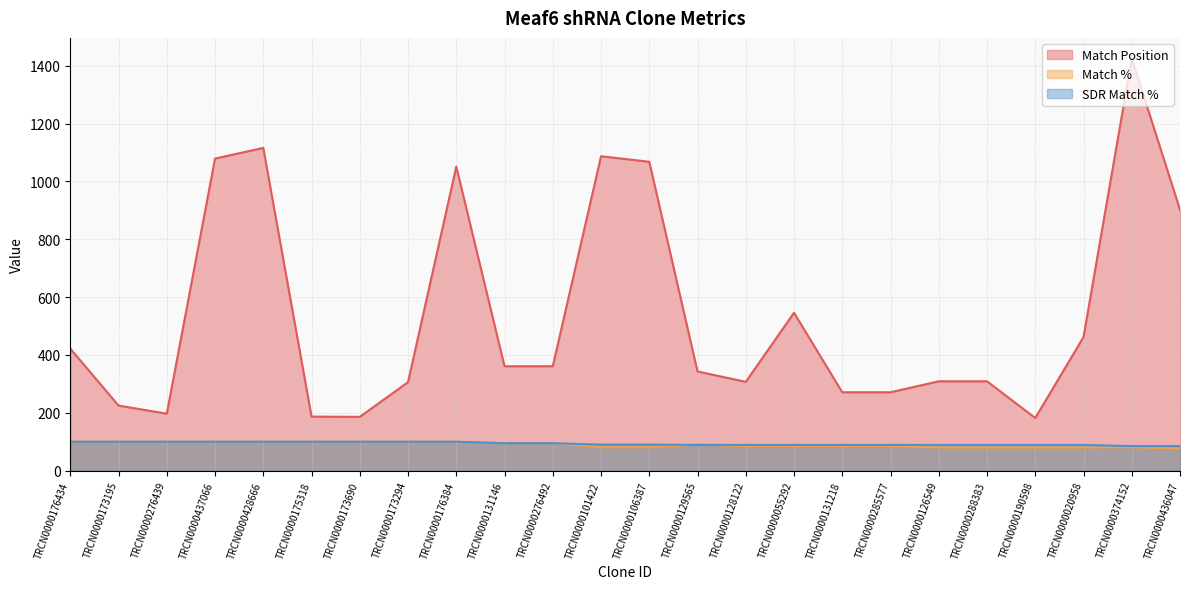

At how many categories does at least one series exceed 860?

7